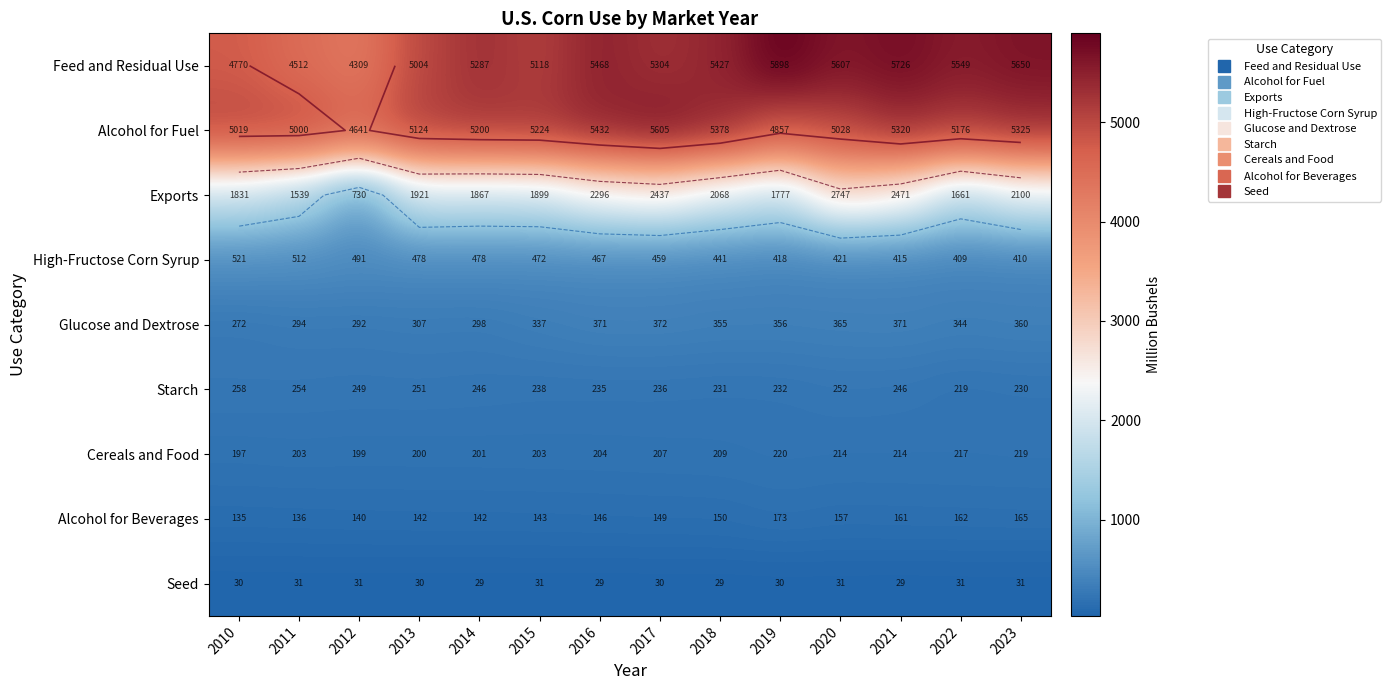

Between 2010 and 2012, which series saw the biggest shift?

Exports